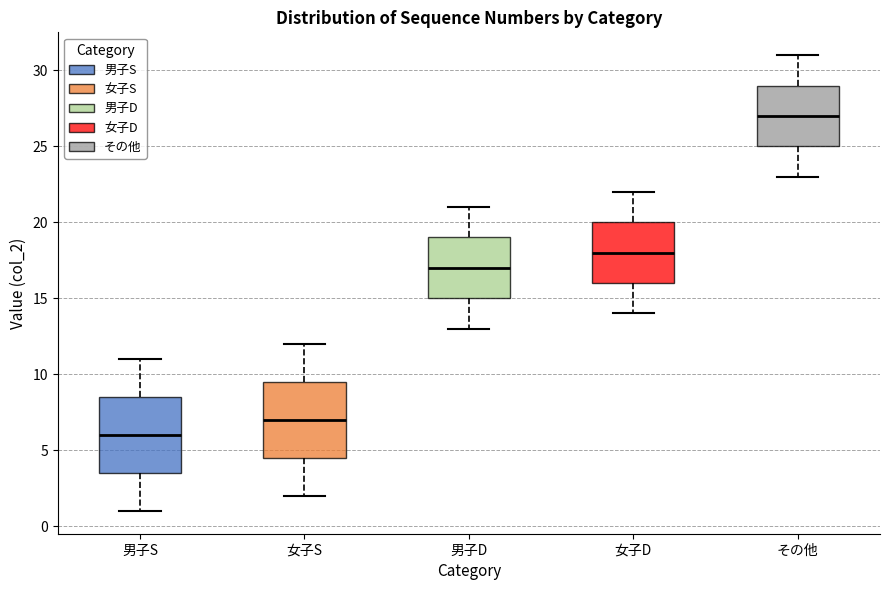

Reading left to right, transcribe this box plot: for each box, give where its median line is, the range the box spans, and where its two whiskers end, as read against the y-axis. The values are not printed on the chart, so give them approximately, as read against the axis.

男子S: median 6.0, box 3.5 to 8.5, whiskers 1.0 to 11.0
女子S: median 7.0, box 4.5 to 9.5, whiskers 2.0 to 12.0
男子D: median 17.0, box 15.0 to 19.0, whiskers 13.0 to 21.0
女子D: median 18.0, box 16.0 to 20.0, whiskers 14.0 to 22.0
その他: median 27.0, box 25.0 to 29.0, whiskers 23.0 to 31.0